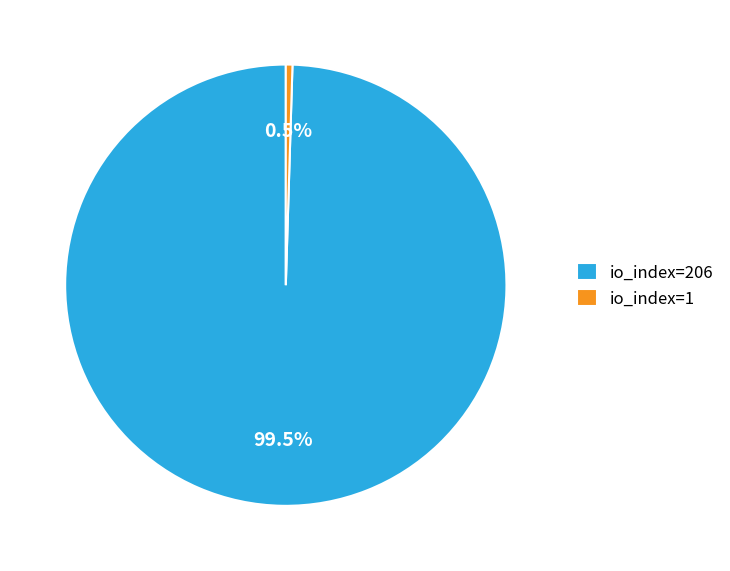

What is the ratio of the value at io_index=206 to the value at io_index=1?

206.0